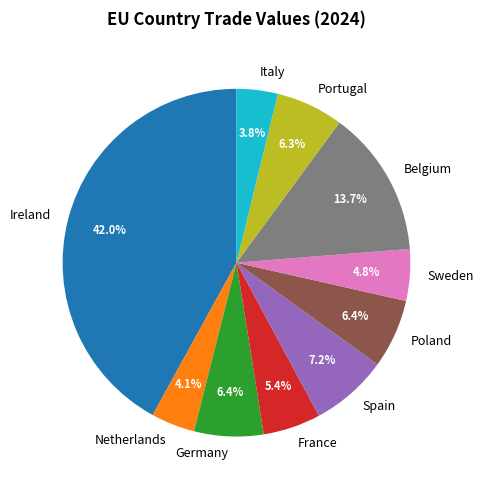

True or false: Italy accounts for 4% of the total.

True